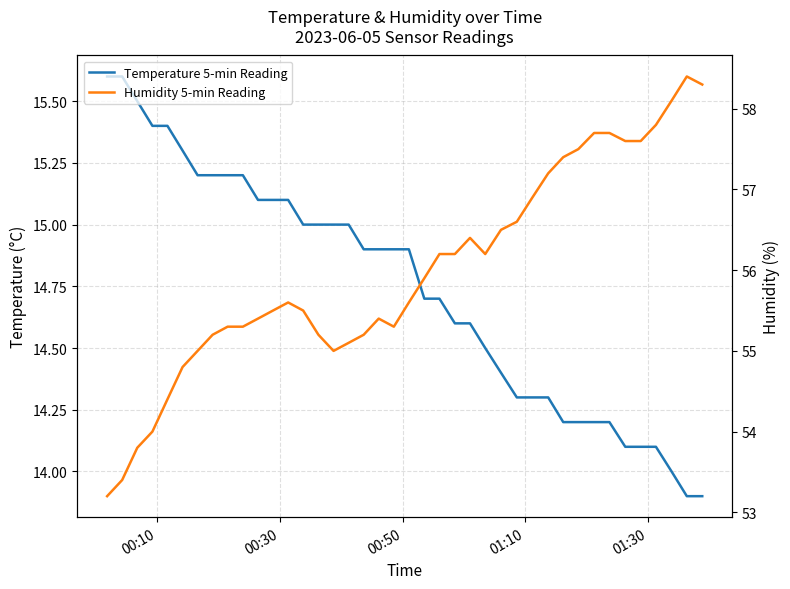

What is the difference between the maximum and minimum values in the Temperature 5-min Reading series?

1.7